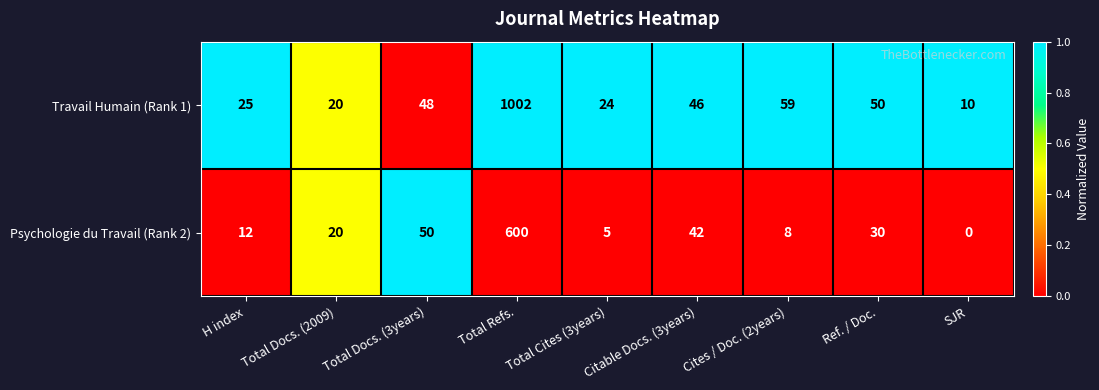

Rank the series by their average value, from highest to lowest.

Travail Humain (Rank 1), Psychologie du Travail (Rank 2)